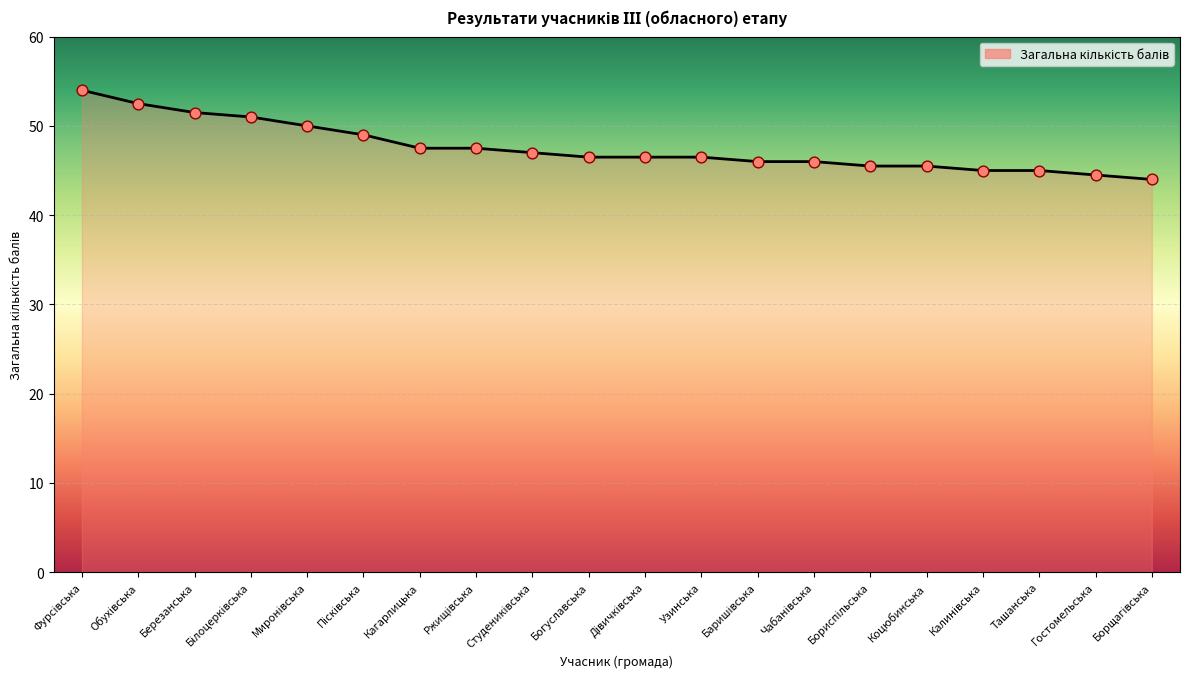

What is the ratio of the value at Богуславська to the value at Гостомельська?

1.0